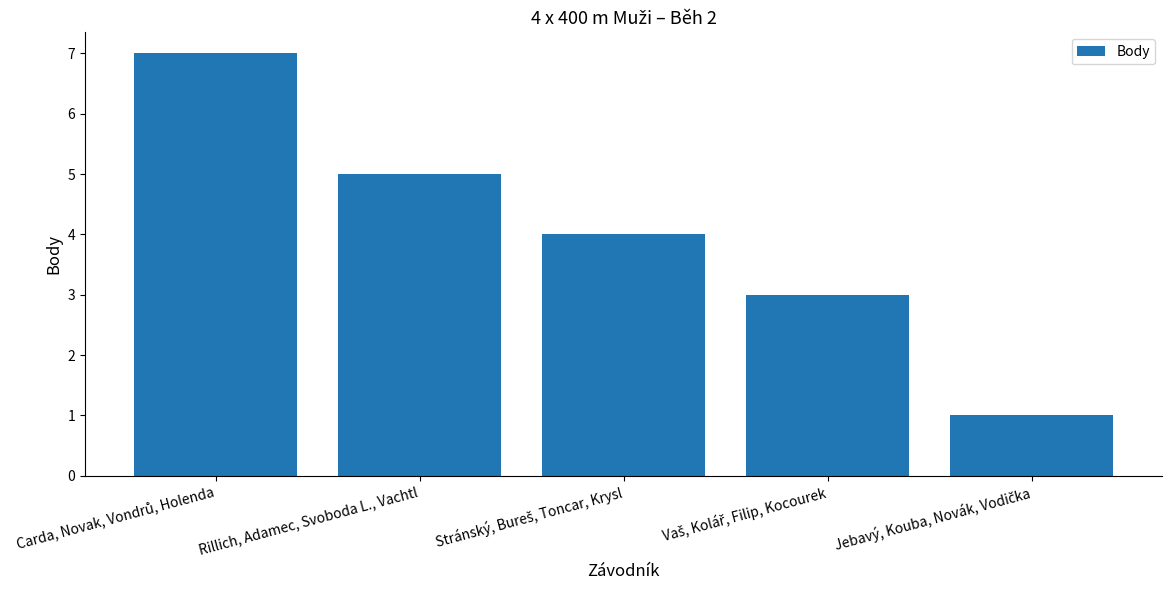

What is the greatest value displayed?

7